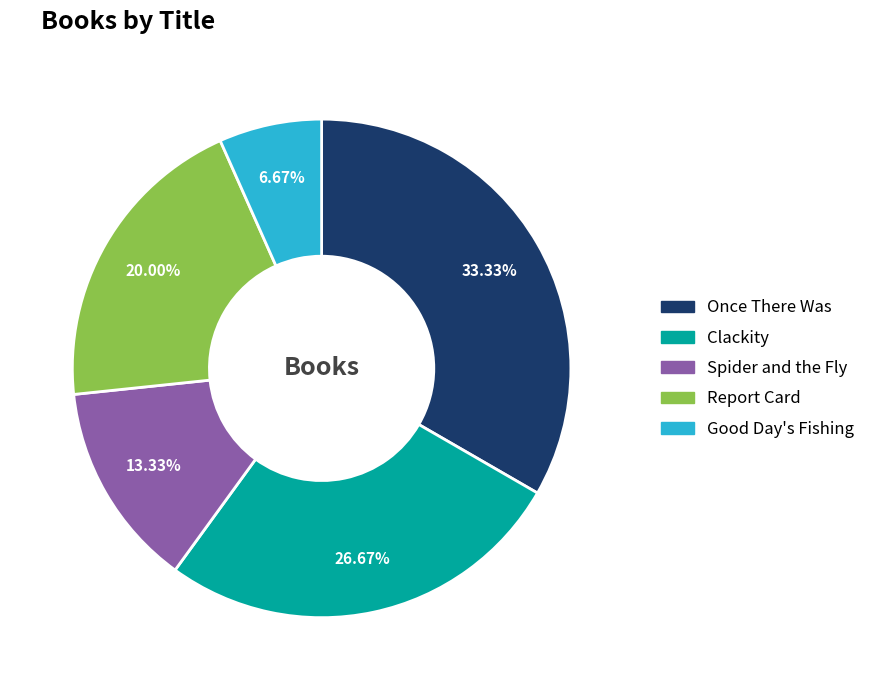

Between Good Day's Fishing and Spider and the Fly, which is larger?

Spider and the Fly